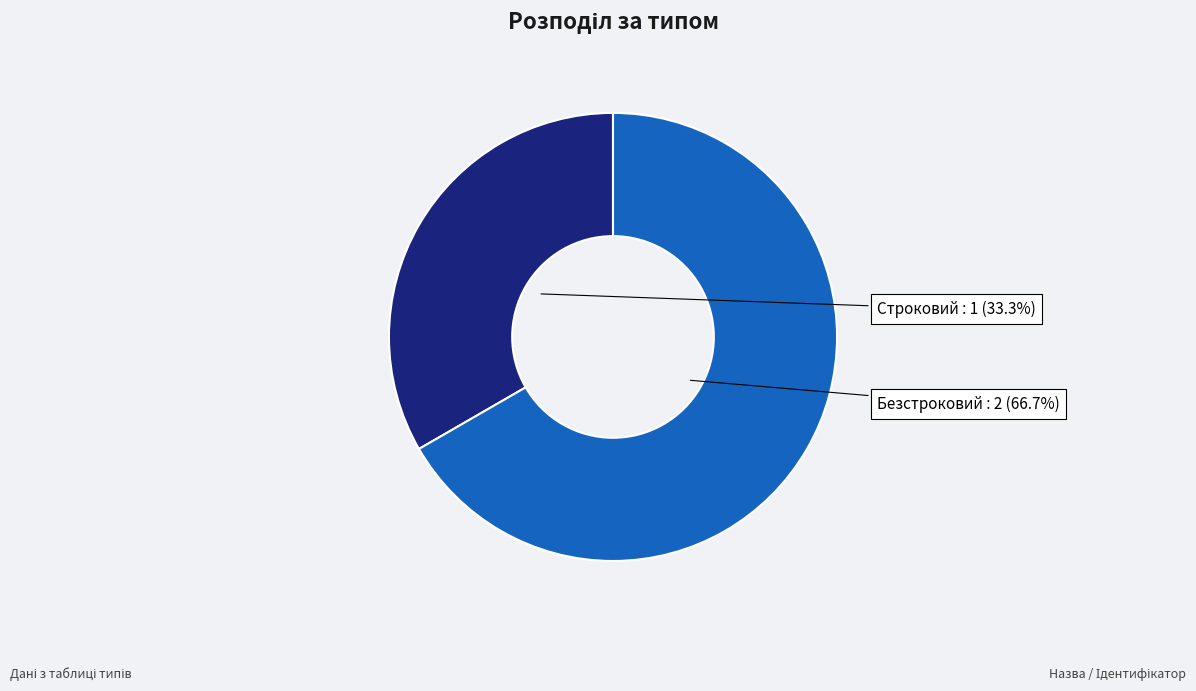

The Строковий slice represents 33% of the pie. True or false?

True